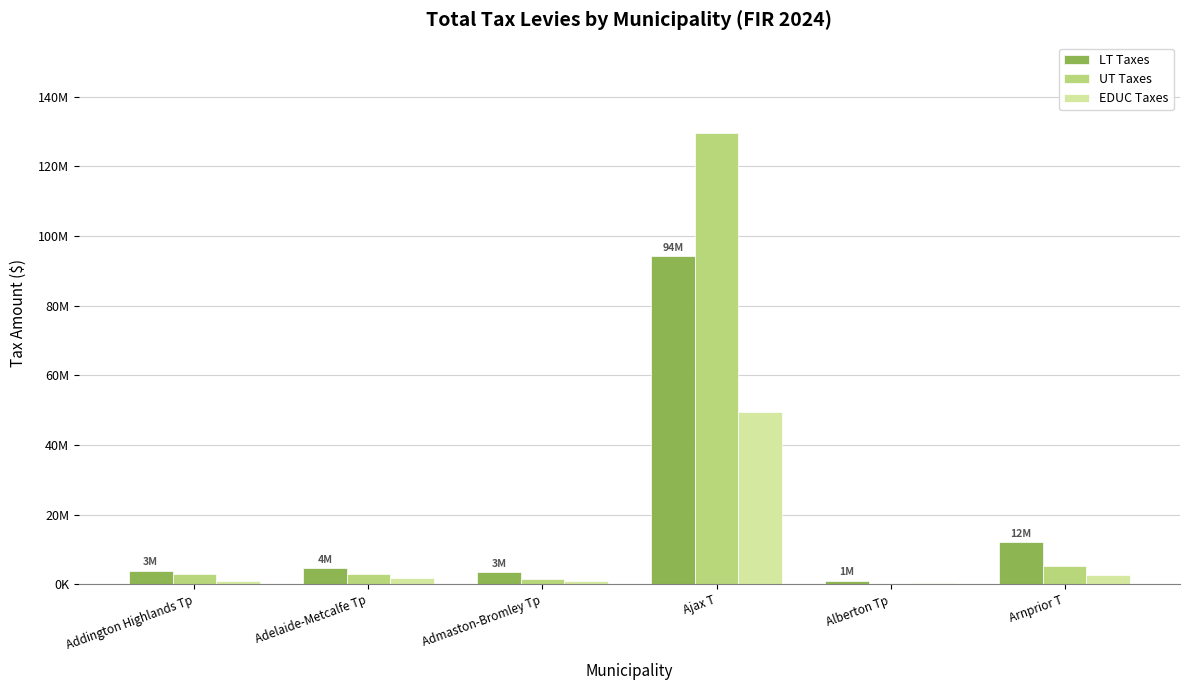

What is the label of the 4th bar from the left?

Ajax T